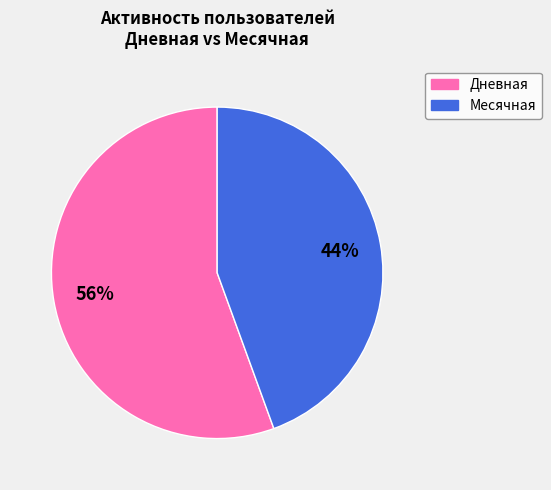

Do Дневная and Месячная together represent more than half of the pie?

Yes